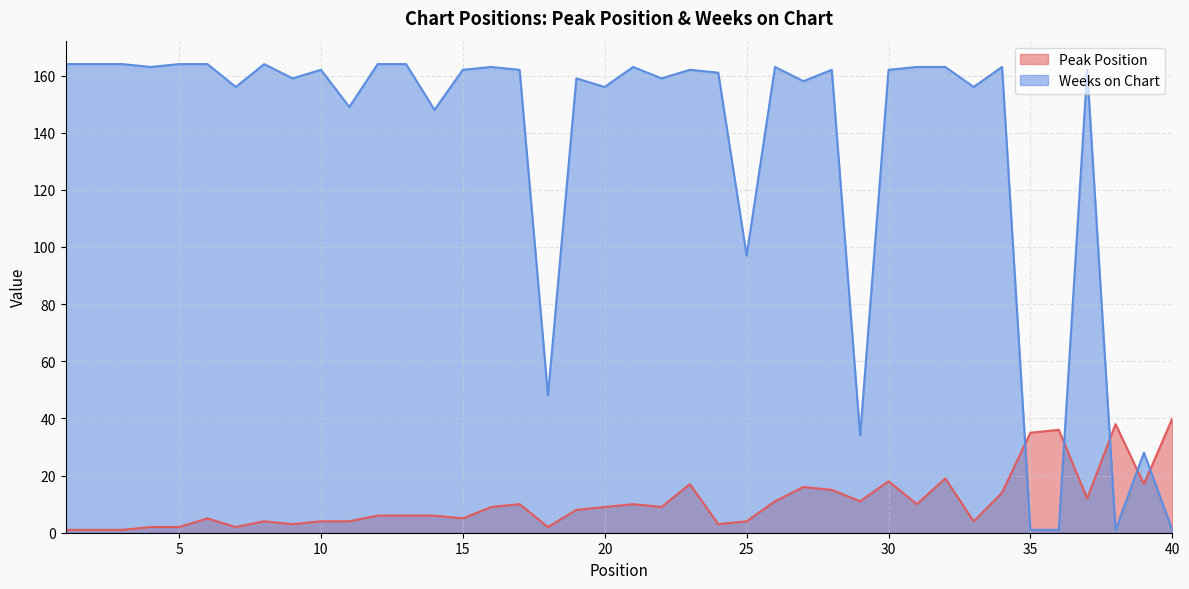

What is the value of the Weeks on Chart point at the 10th from the left?

162